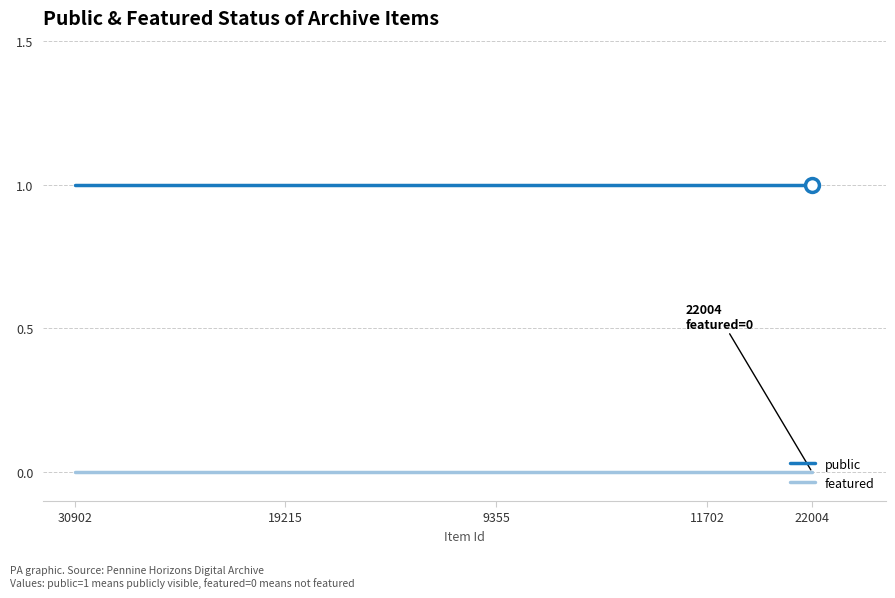

How many categories are shown in the chart?

8